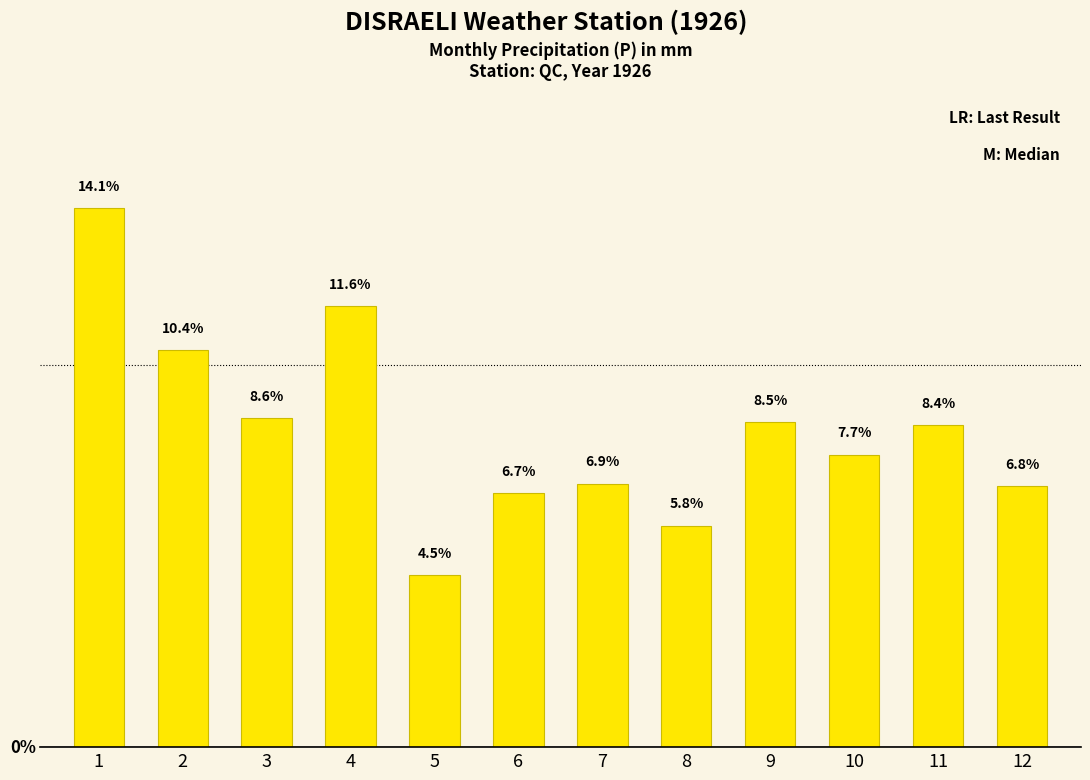

List the labels in order of value, largest first.

1, 4, 2, 3, 9, 11, 10, 7, 12, 6, 8, 5